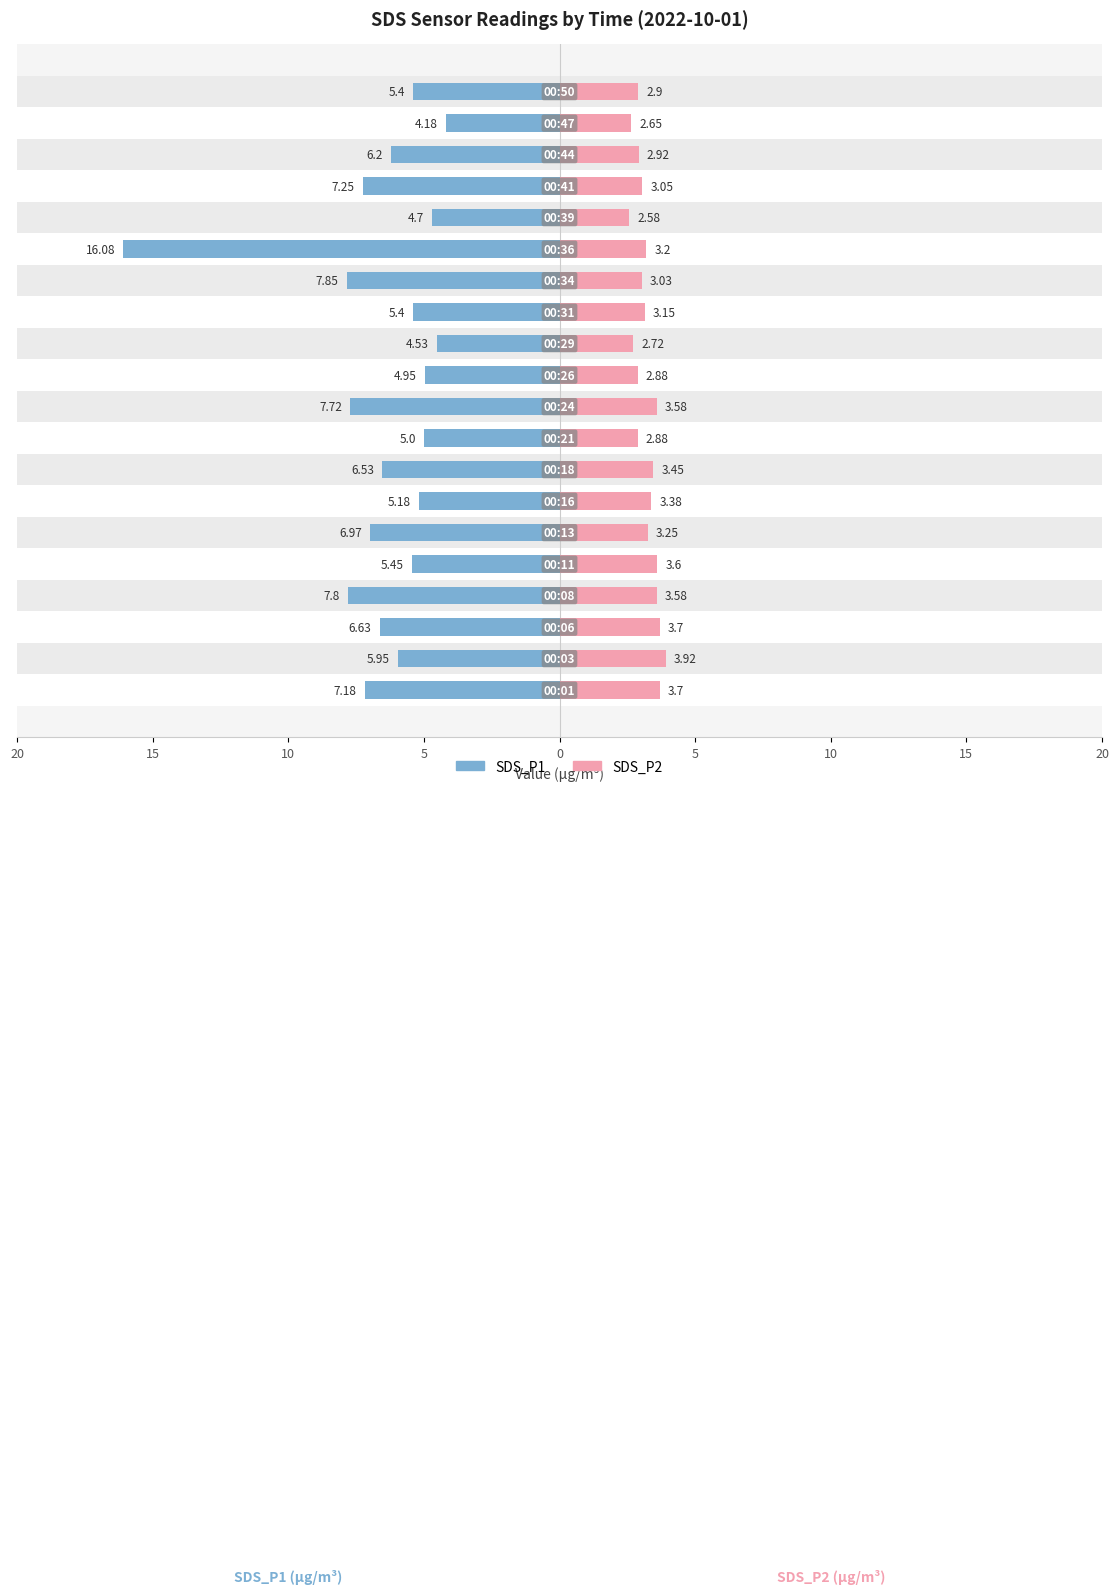

How many distinct data groups are displayed?

2